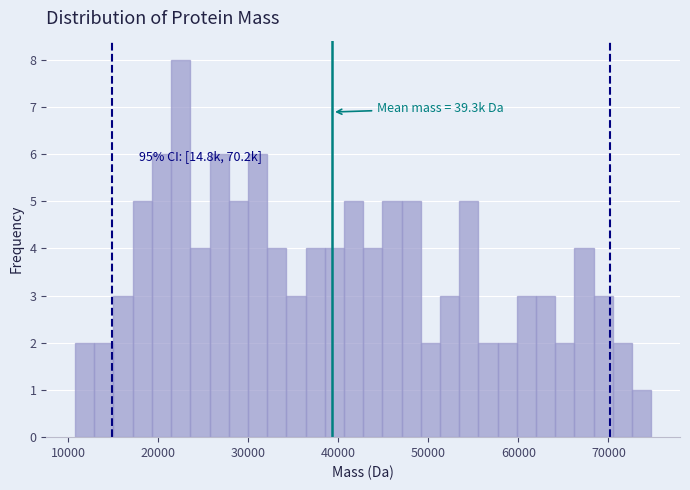

Around what value on the x-axis is the tallest bar? Give the approximate position of its centre, as read against the axis.

22000